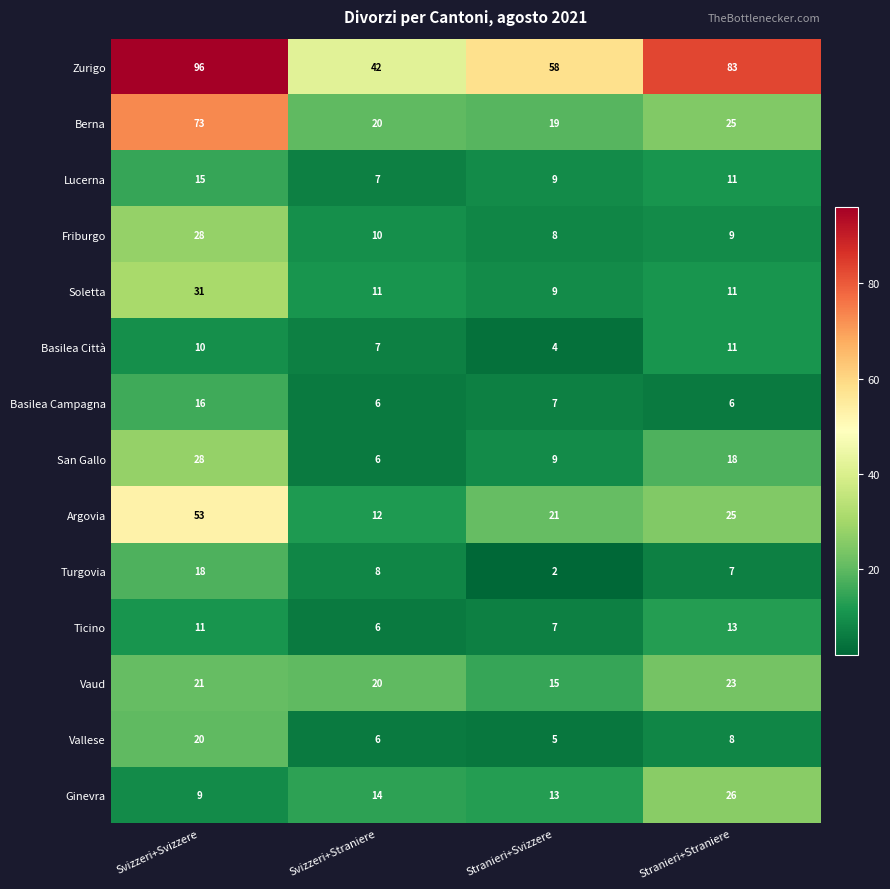

What is the difference between the second highest and second lowest values in the Basilea Città series?

3